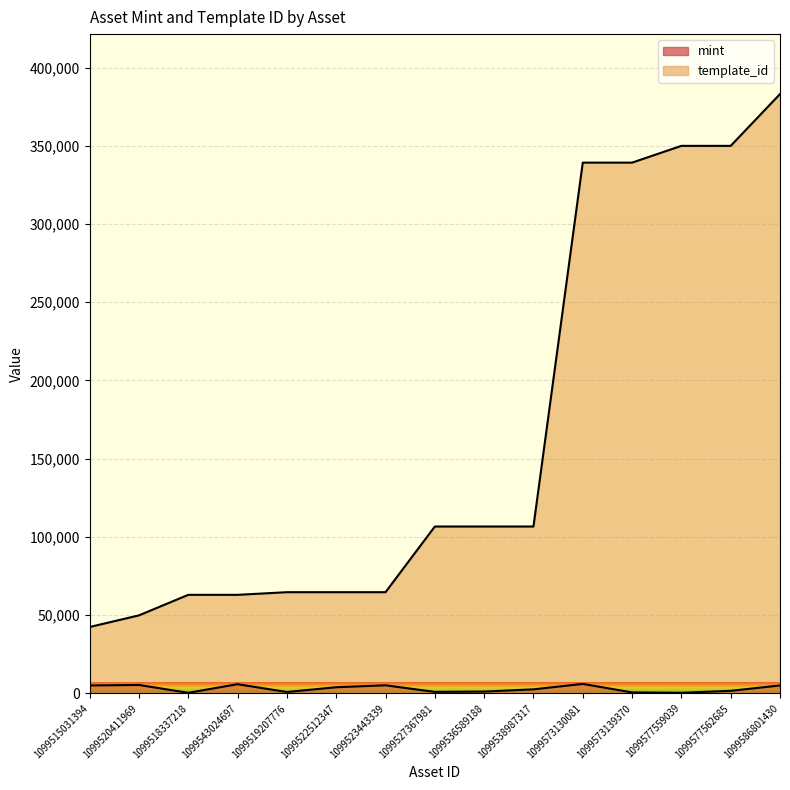

Is the value of mint at 1099538987317 greater than the value of template_id at 1099536589188?

No